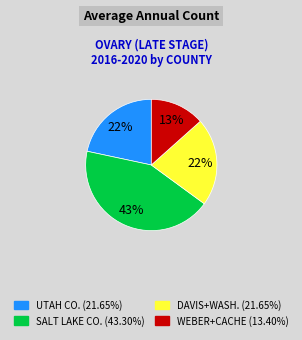

Is there a majority slice in this chart?

No